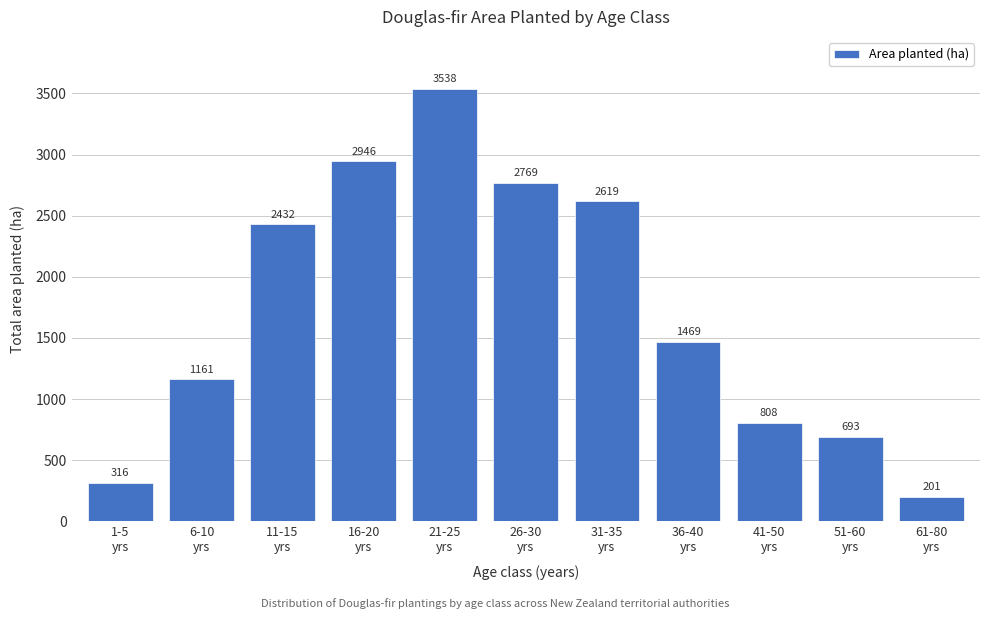

Reading left to right, list all the values displayed in this chart.

316	1161	2432	2946	3538	2769	2619	1469	808	693	201